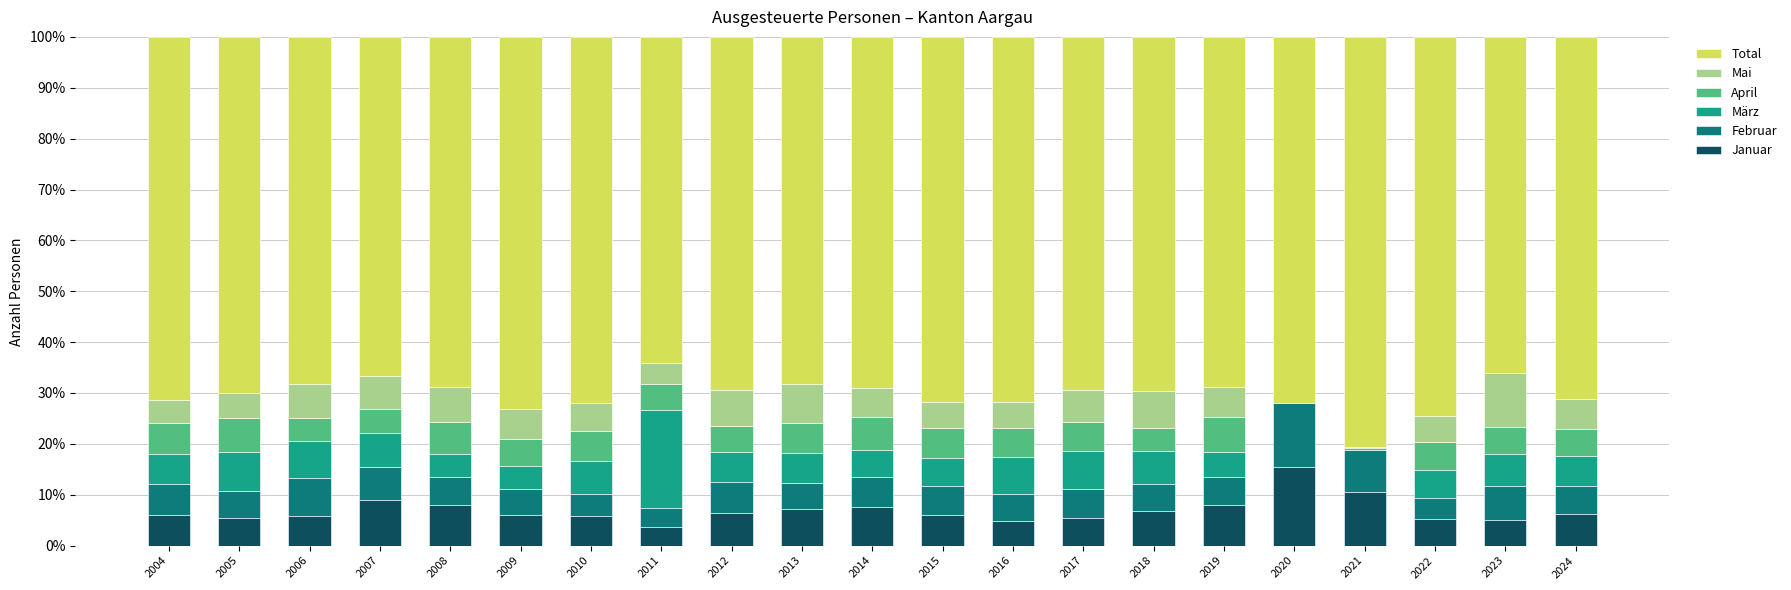

What is the approximate value of Januar at 2022?

5.3